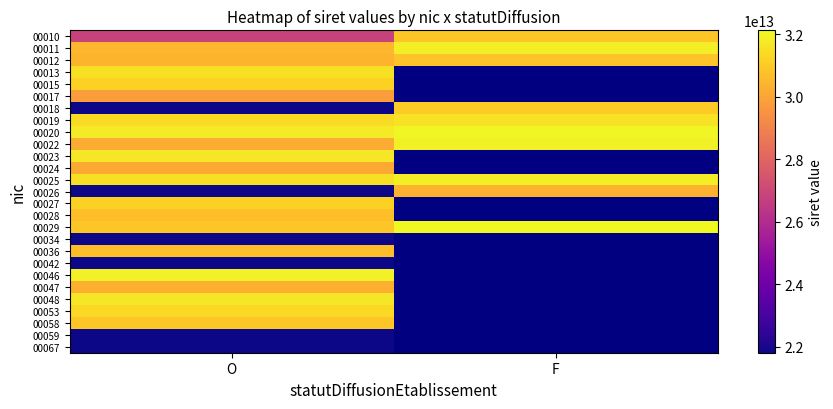

What is the average value of the 00011 series?

31176174200011.0